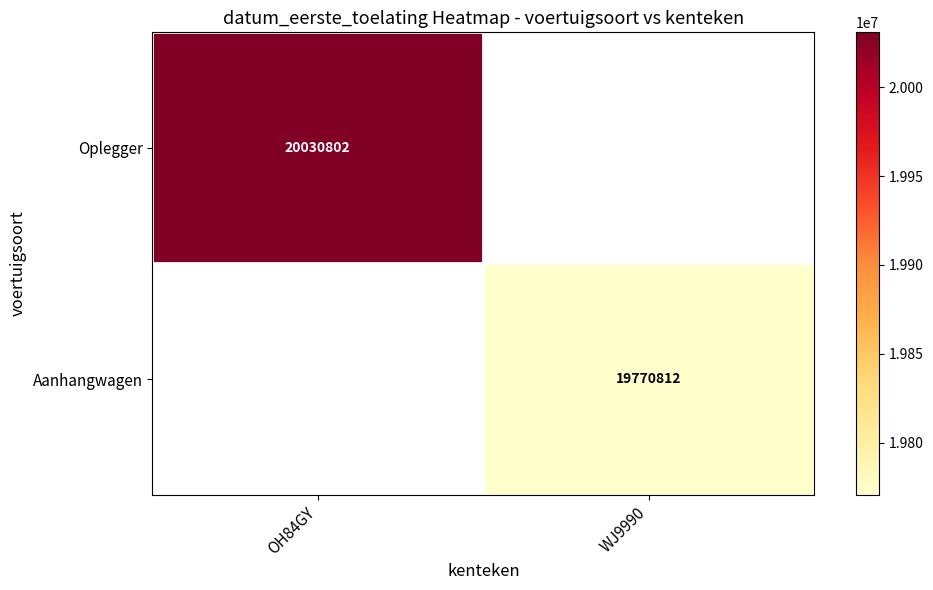

Is it true that Aanhangwagen equals 11699045.5 at WJ9990?

False